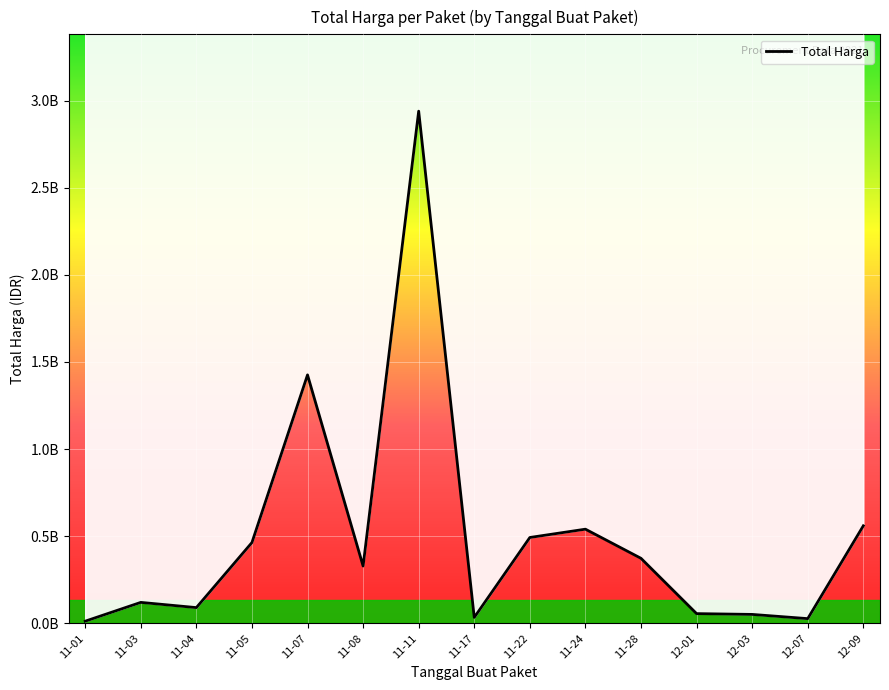

Where is the first local minimum?

11-04